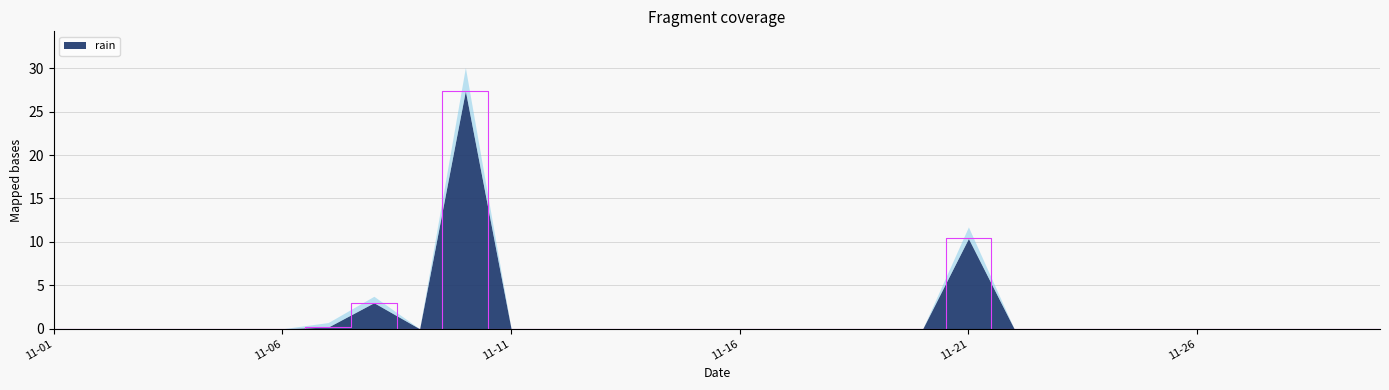

Between 2015-11-12 and 2015-11-25, which is larger?

2015-11-12